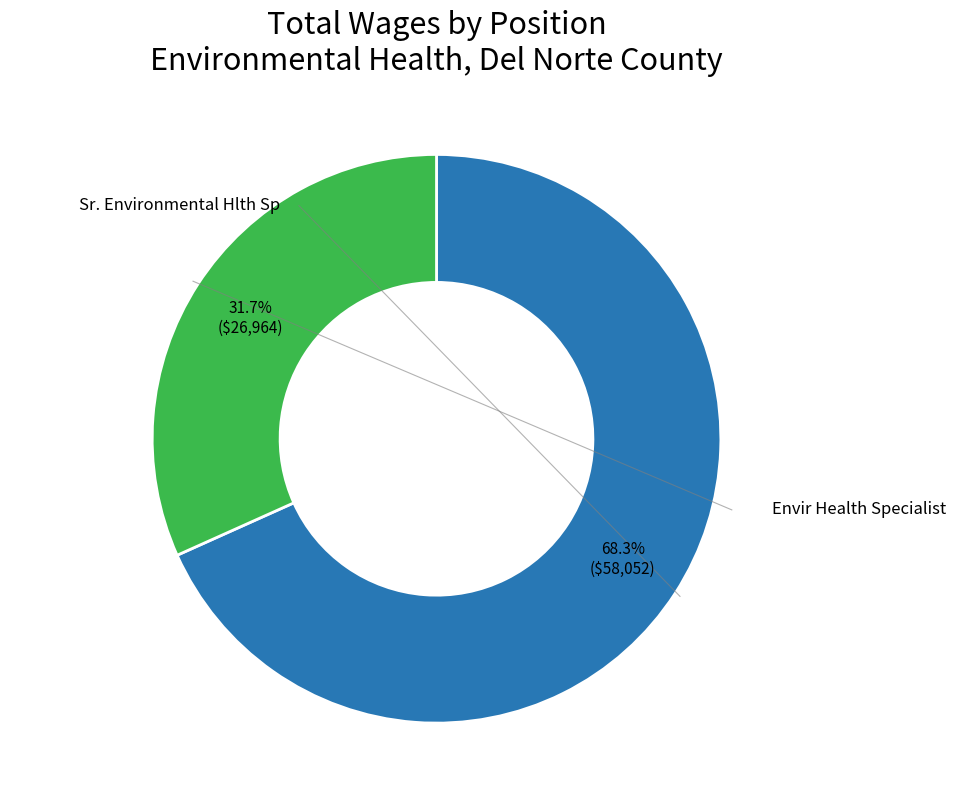

Is there any slice that represents more than half of the pie?

Yes